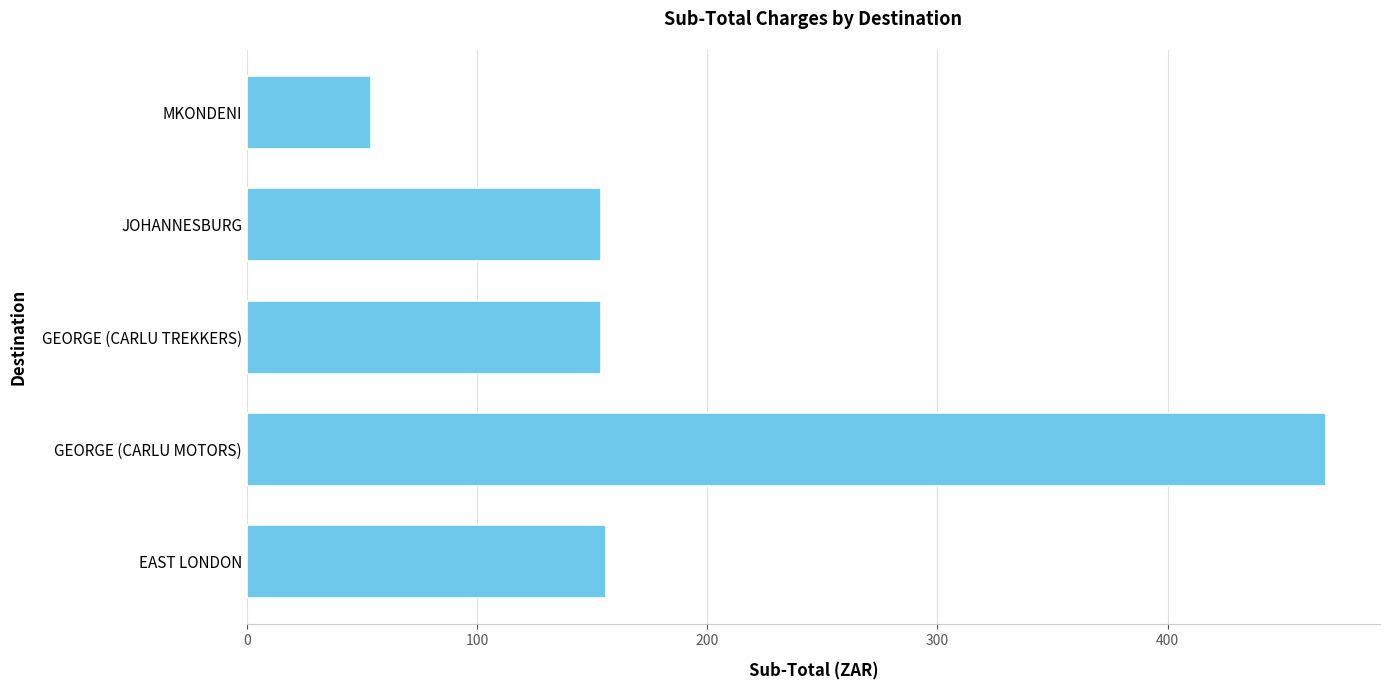

The value at EAST LONDON is 156.2. True or false?

True